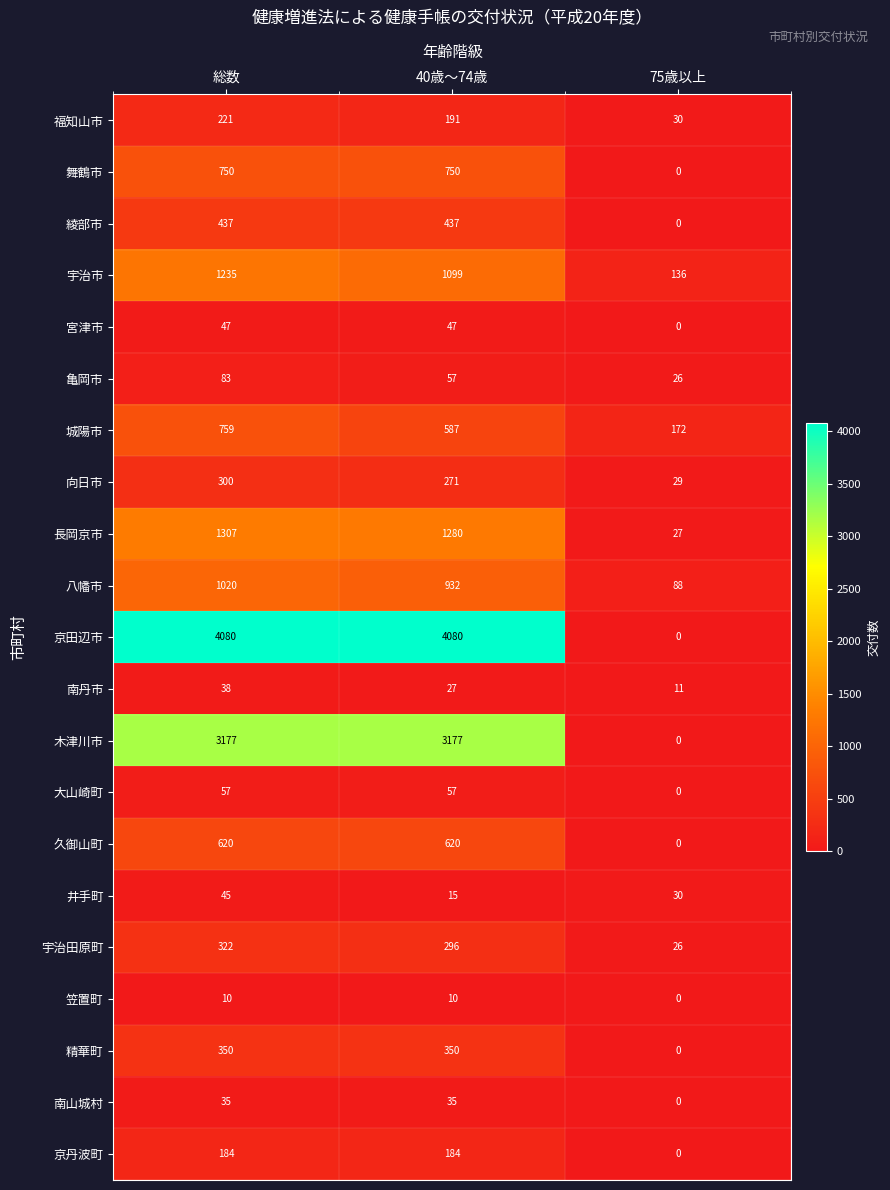

Which series has the largest total across all categories?

京田辺市